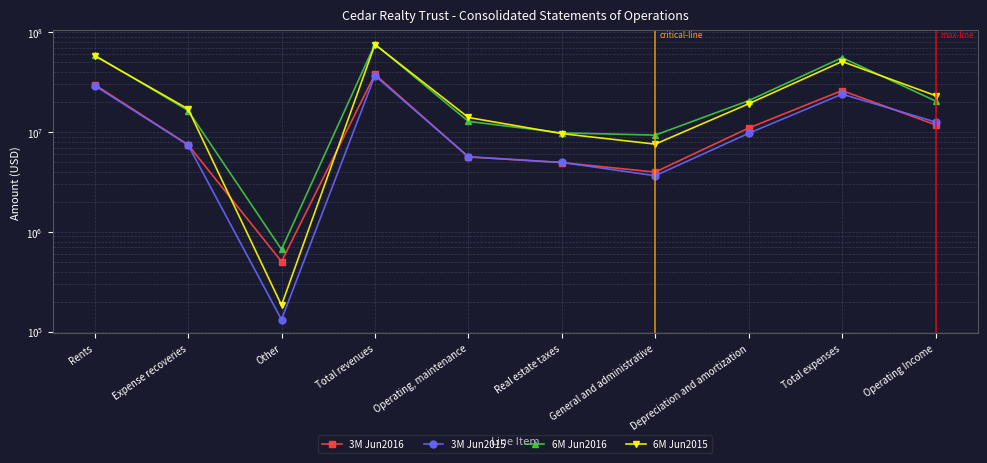

Where is the first local maximum for 3M Jun2015?

Total revenues